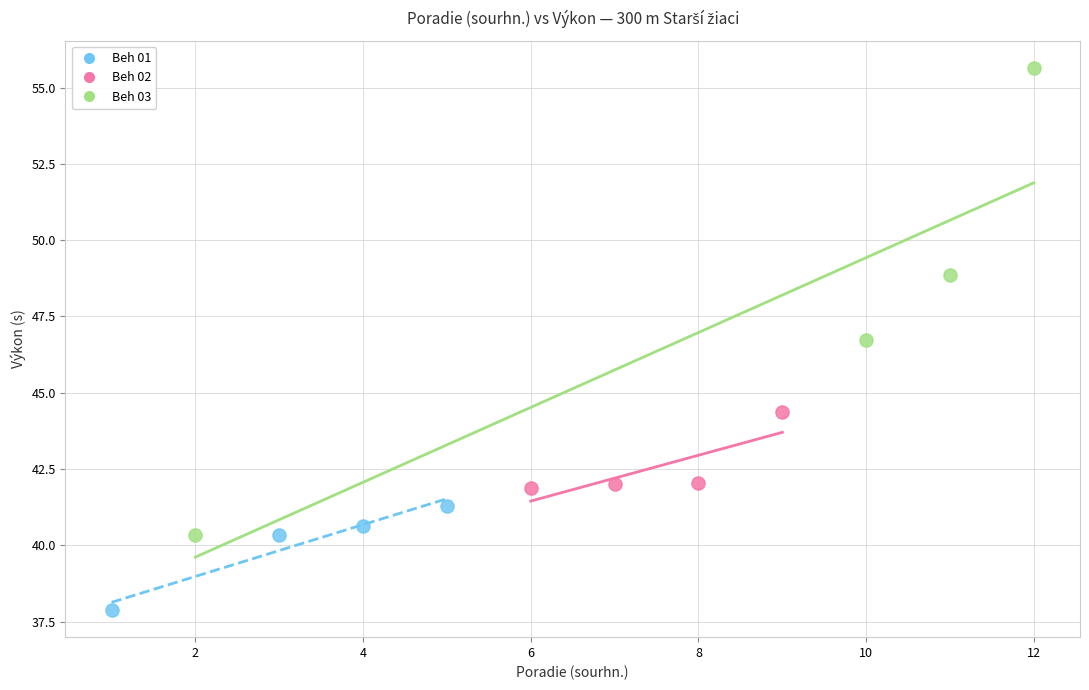

What are all the series names shown in the legend?

Beh 01, Beh 02, Beh 03